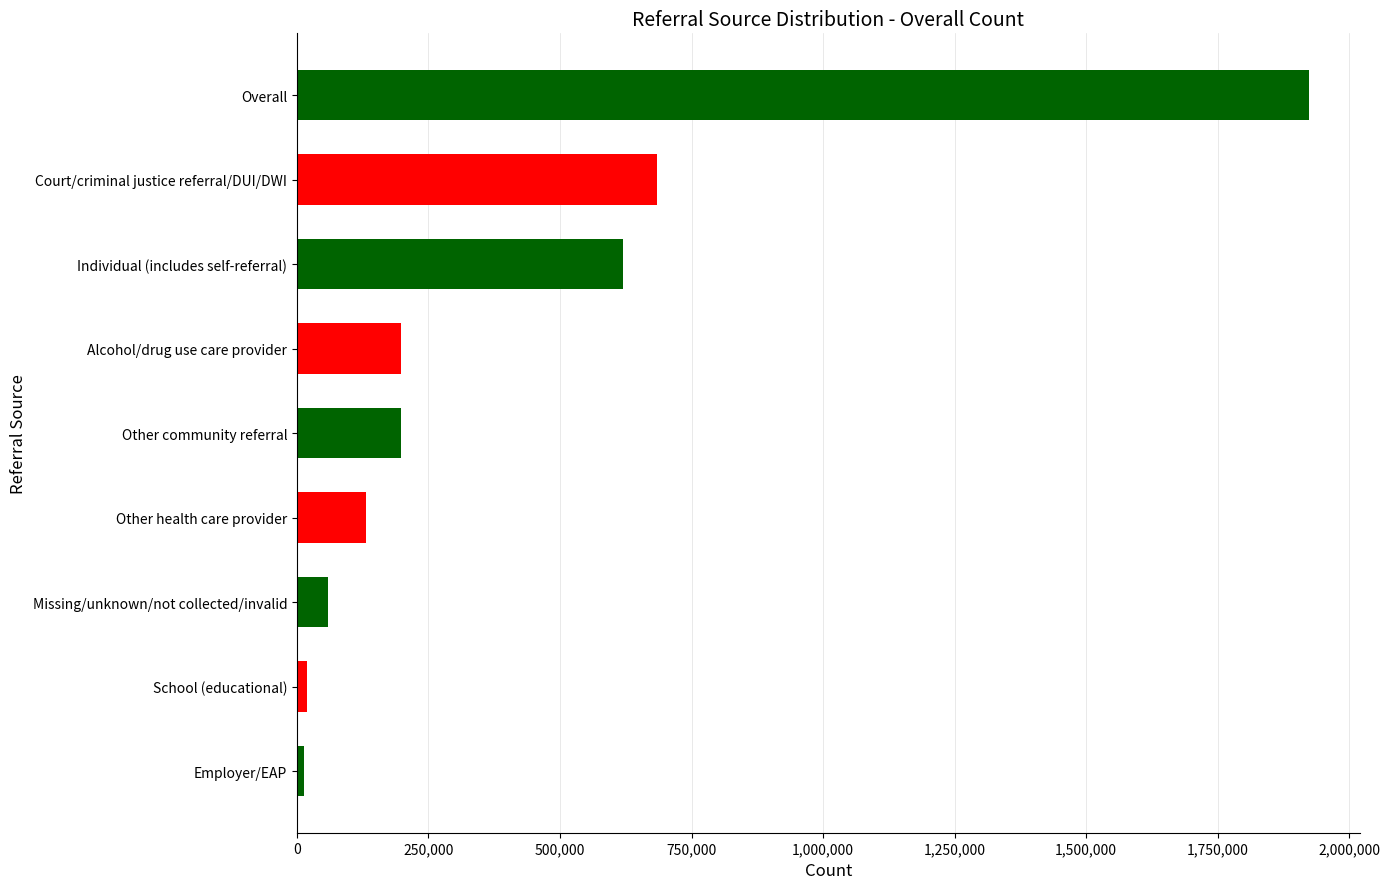

How many data points are less than 198120?

4